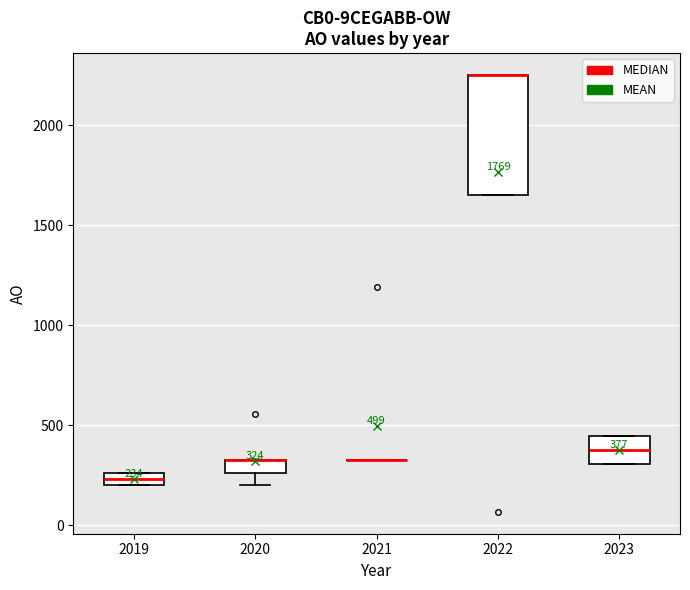

Comparing the boxes themselves (not the whiskers), which one is the tallest?

2022